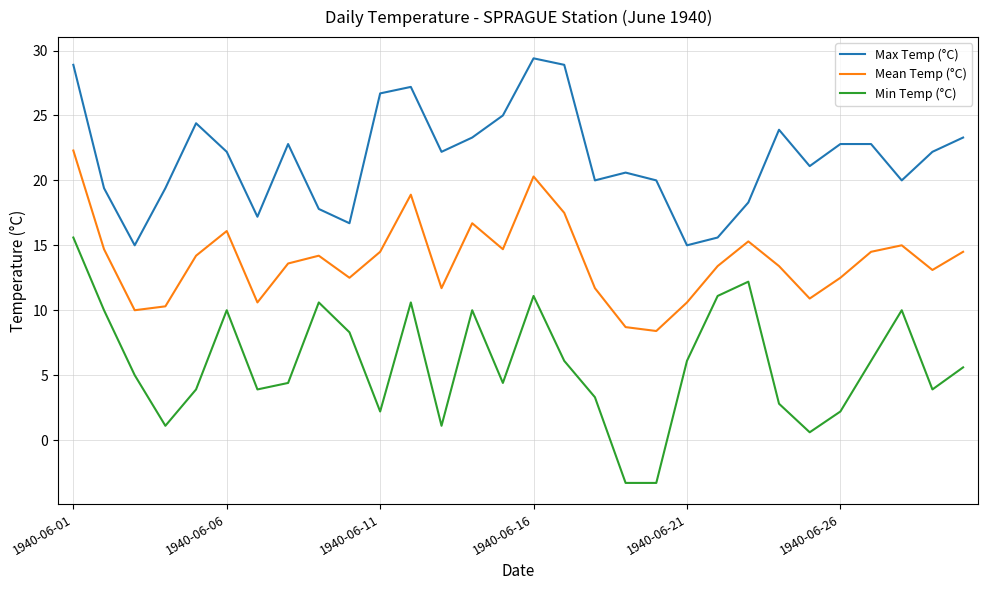

List the series in order of their overall mean, highest first.

Max Temp (°C), Mean Temp (°C), Min Temp (°C)